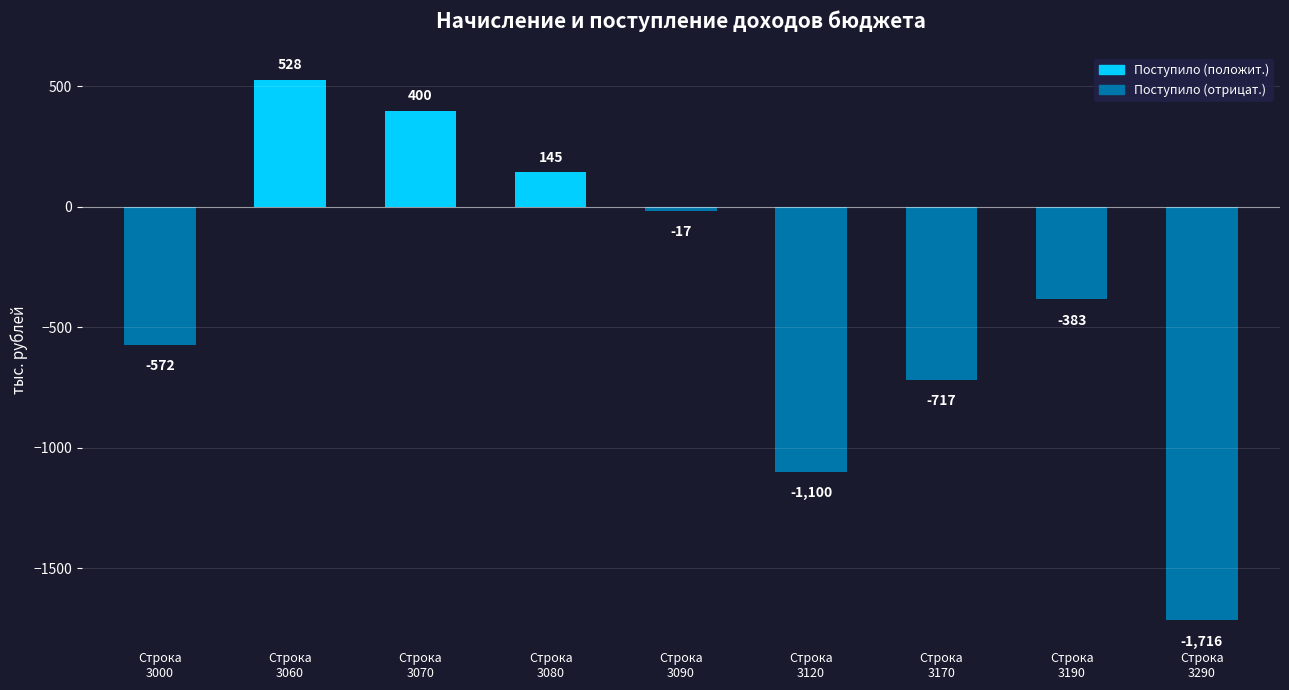

Is it true that the value at Строка
3080 is 240?

False